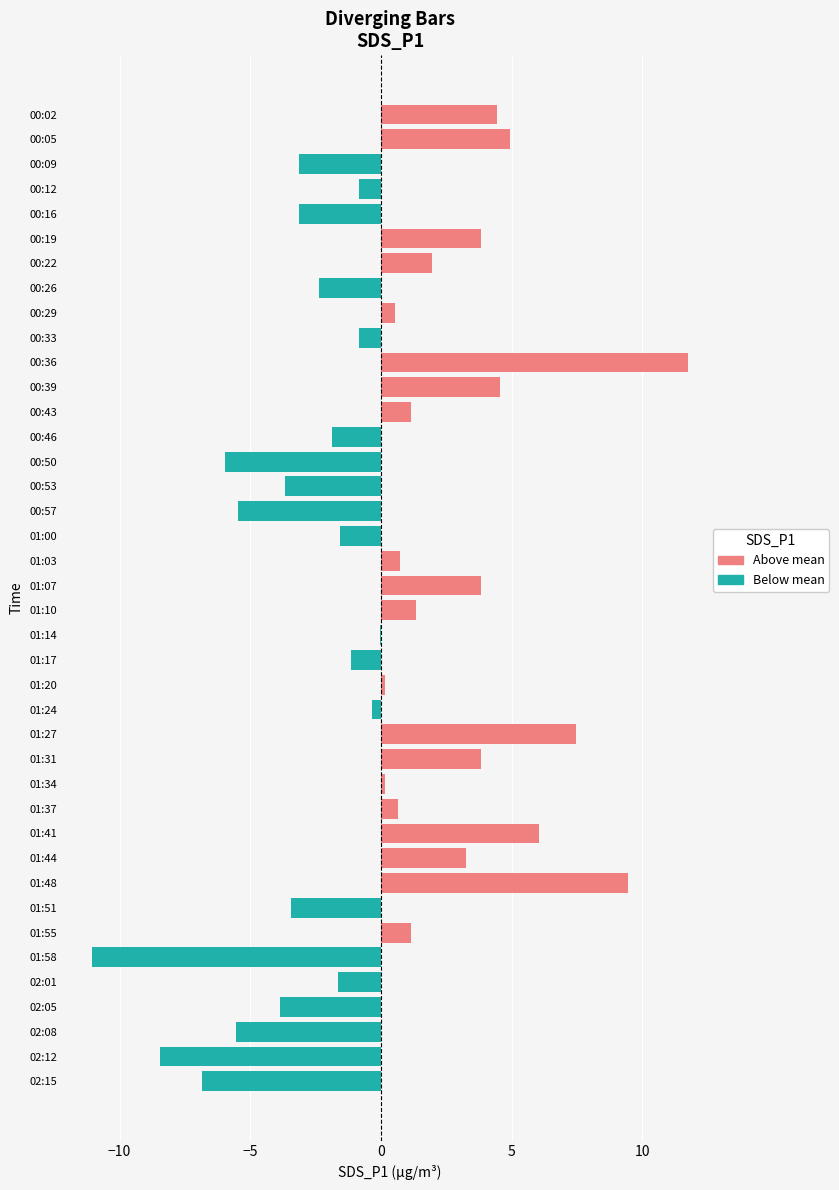

Between 10 and 17, which series saw the biggest shift?

Below mean